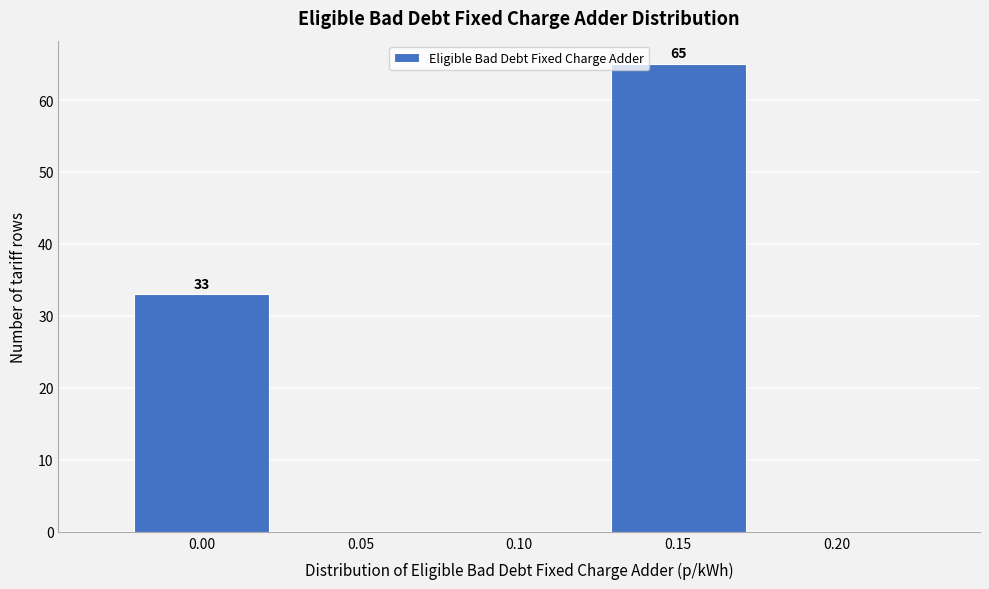

Reading left to right, transcribe all the data shown in this chart.

0.00=33	0.05=0	0.10=0	0.15=65	0.20=0